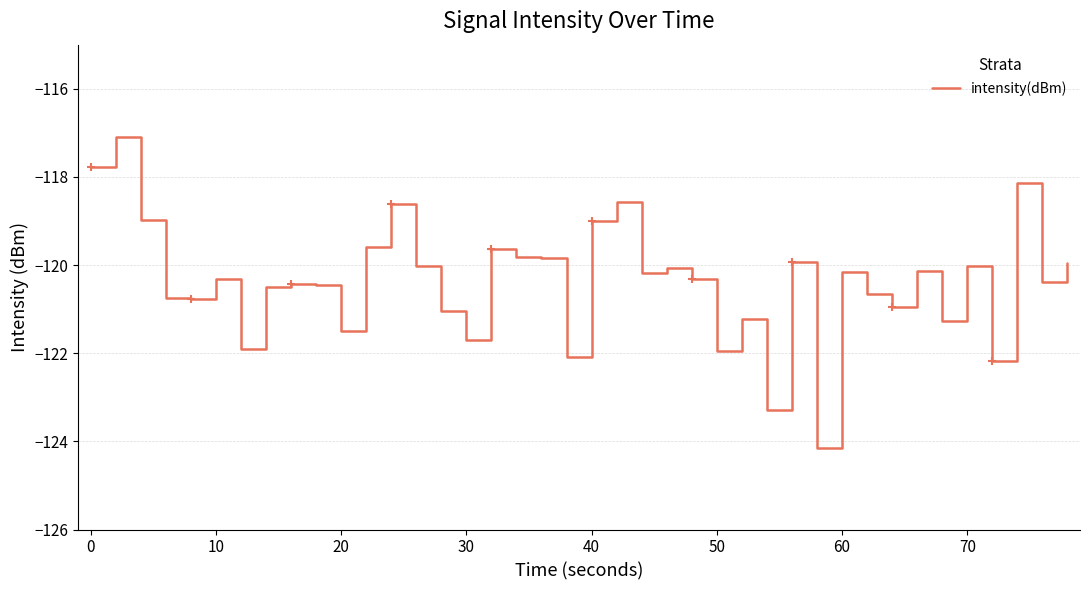

What is the maximum value for intensity(dBm)?

-117.1